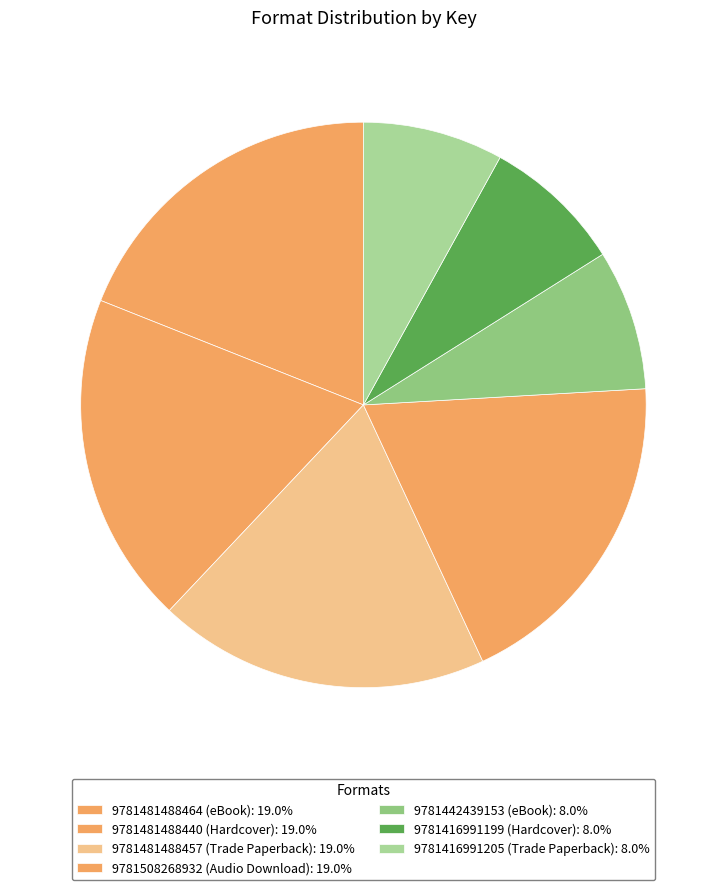

Is it true that 9781416991205 (Trade Paperback) is 8% of the pie?

True